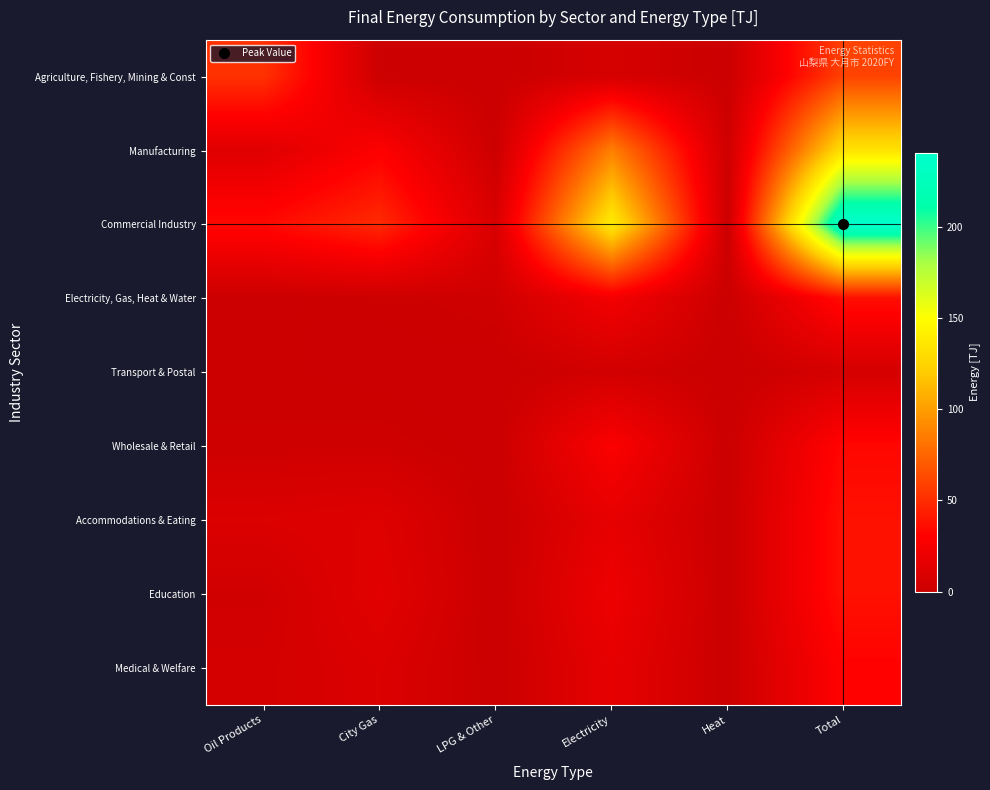

Reading left to right, transcribe all the data shown in this chart.

Agriculture, Fishery, Mining & Const: Oil Products=52.4	City Gas=0.8	LPG & Other=0.0	Electricity=6.3	Heat=0.0	Total=59.4
Manufacturing: Oil Products=12.1	City Gas=29.4	LPG & Other=0.9	Electricity=86.5	Heat=2.1	Total=133.4
Commercial Industry: Oil Products=34.2	City Gas=49.0	LPG & Other=7.9	Electricity=139.9	Heat=0.3	Total=240.6
Electricity, Gas, Heat & Water: Oil Products=0.8	City Gas=1.2	LPG & Other=2.9	Electricity=24.2	Heat=0.0	Total=37.3
Transport & Postal: Oil Products=1.3	City Gas=0.3	LPG & Other=0.0	Electricity=4.0	Heat=0.0	Total=5.6
Wholesale & Retail: Oil Products=2.2	City Gas=2.7	LPG & Other=0.0	Electricity=28.6	Heat=0.0	Total=33.5
Accommodations & Eating: Oil Products=9.7	City Gas=11.6	LPG & Other=0.0	Electricity=16.3	Heat=0.1	Total=37.7
Education: Oil Products=3.4	City Gas=13.6	LPG & Other=0.0	Electricity=20.8	Heat=0.0	Total=37.8
Medical & Welfare: Oil Products=5.2	City Gas=9.6	LPG & Other=0.0	Electricity=16.2	Heat=0.1	Total=31.1